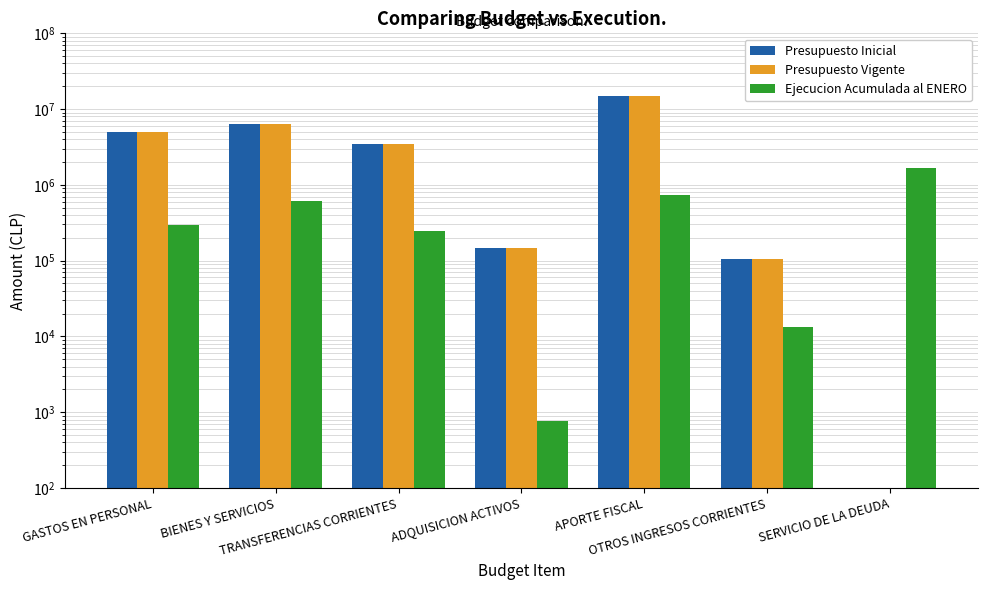

Rank the series at BIENES Y SERVICIOS from highest to lowest value.

Presupuesto Inicial, Presupuesto Vigente, Ejecucion Acumulada al ENERO